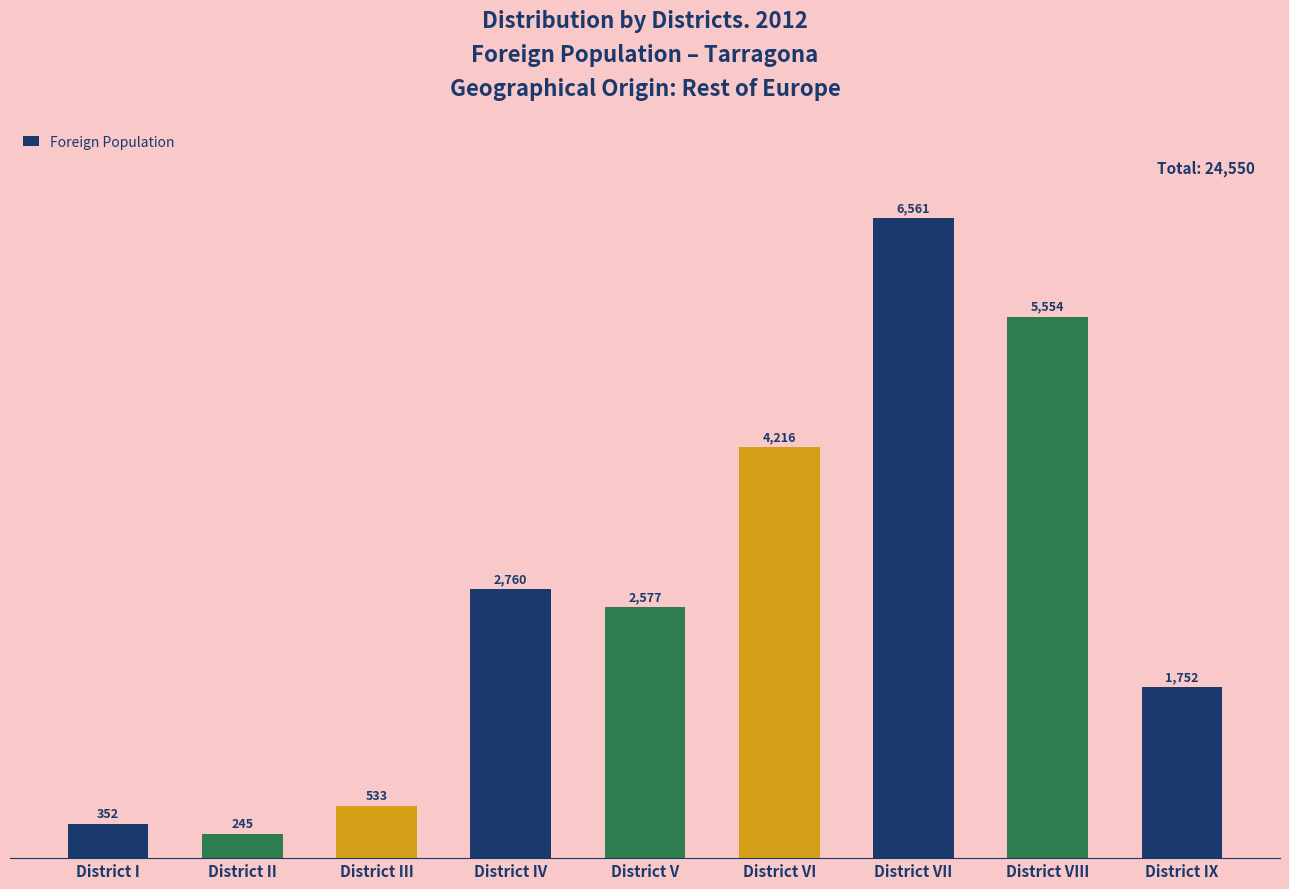

Where is the data nearest to the value 3403?

District IV